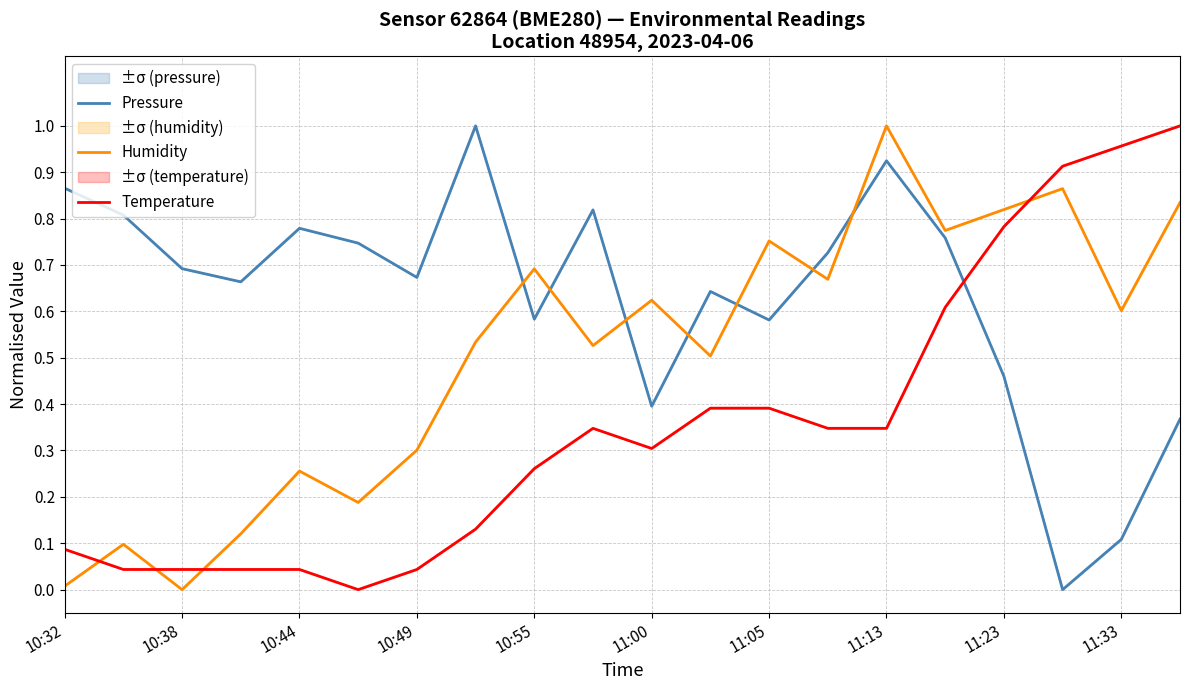

Rank the series at 11:33 from lowest to highest value.

Pressure, Humidity, Temperature